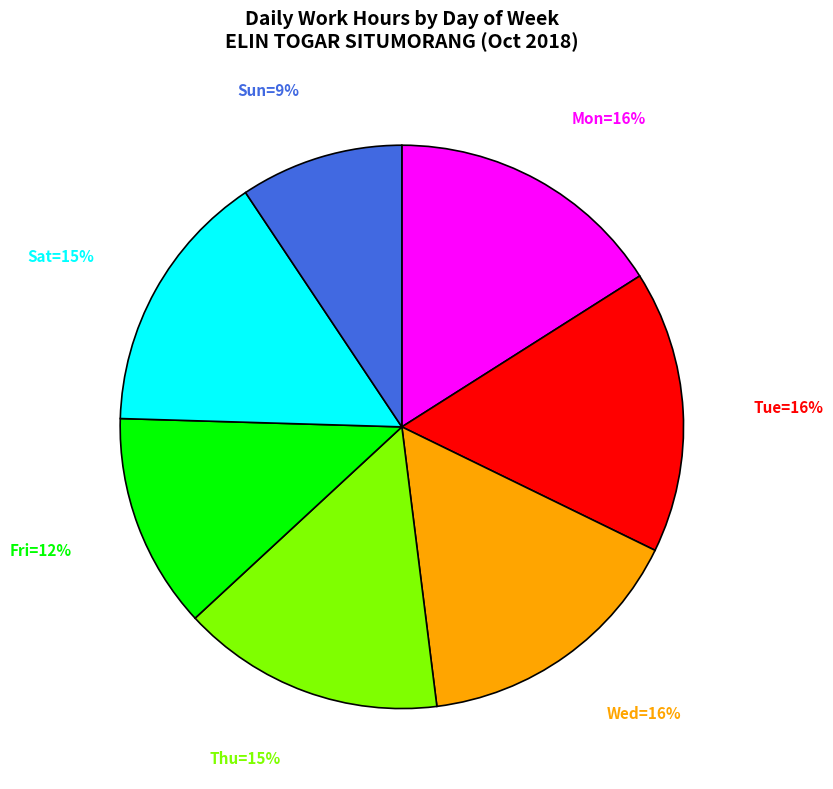

To the nearest percent, what is the difference between the largest and smallest slice percentages?

7%